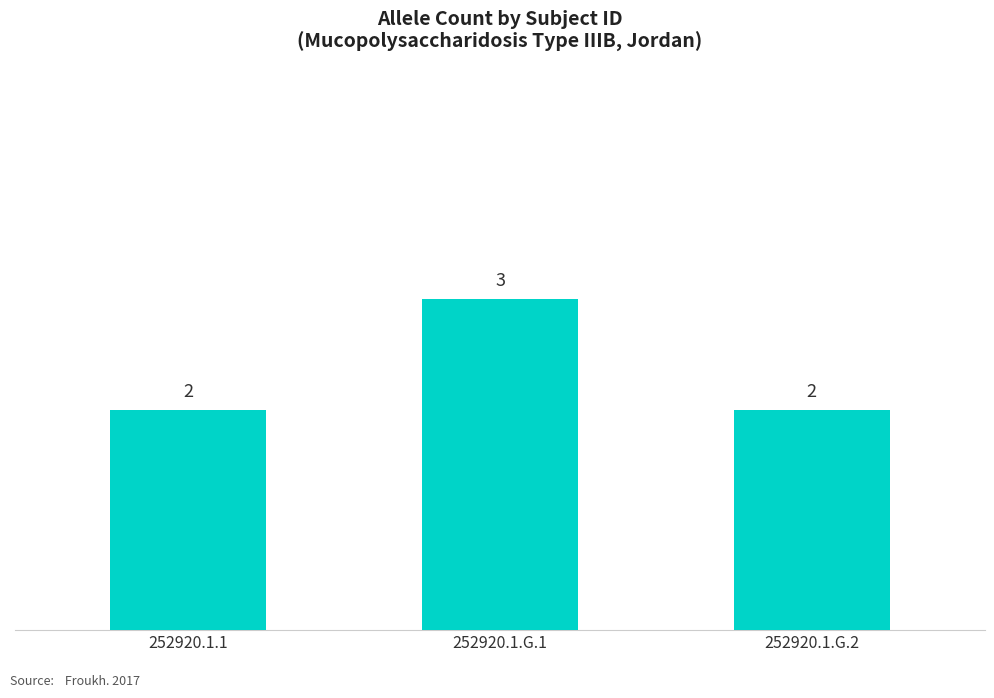

Is it true that the value at 252920.1.1 is 3?

False